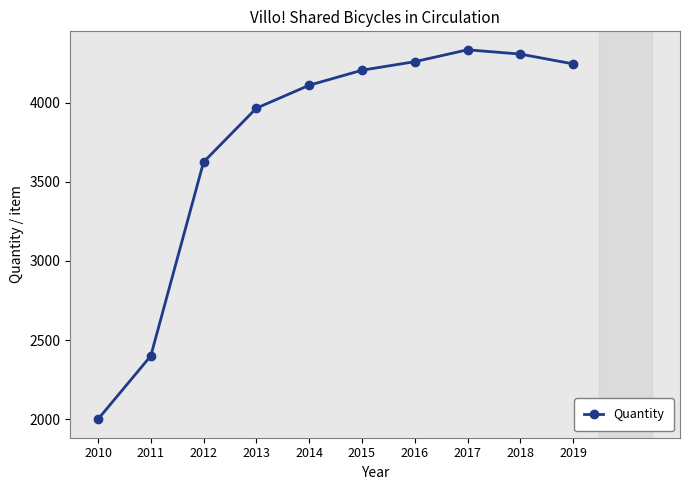

How many data points does each series have?

10